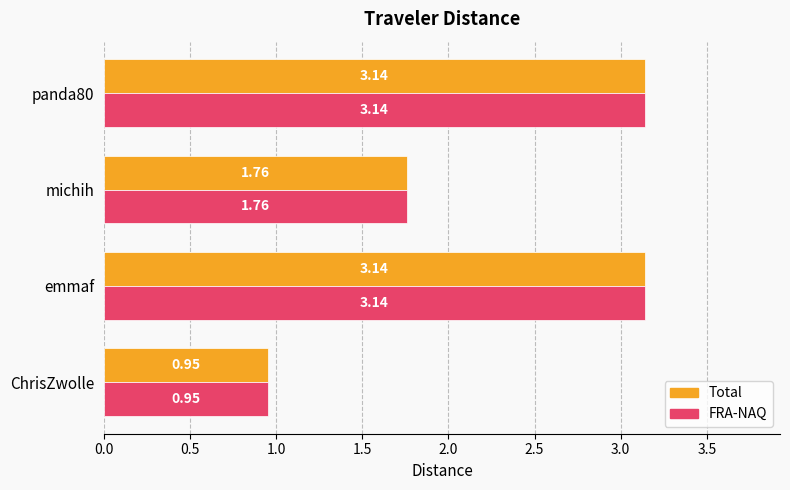

Where is Total nearest to the value 2?

michih